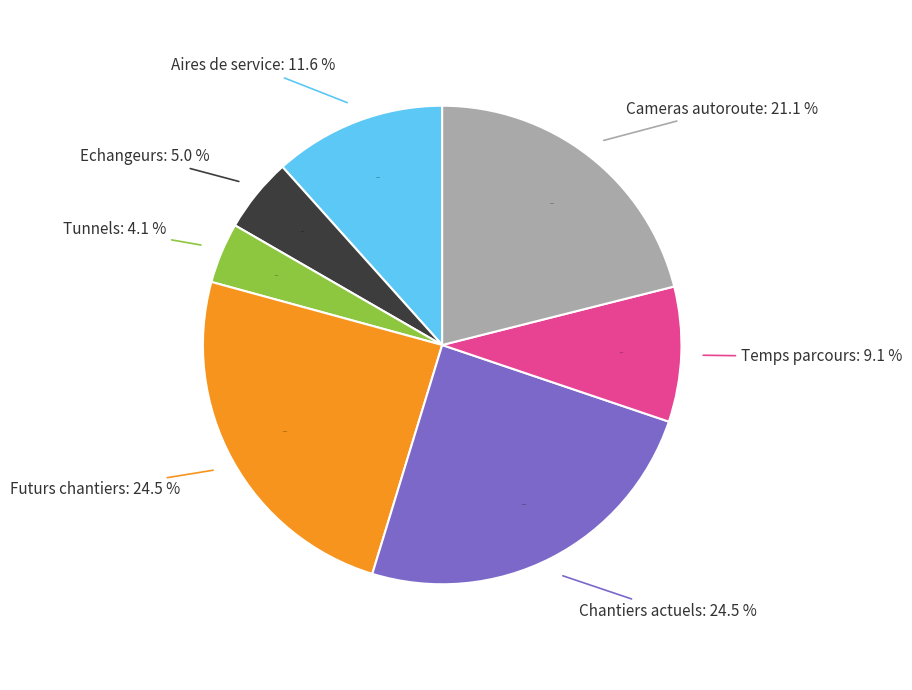

What is the smallest slice in the pie chart?

Tunnels